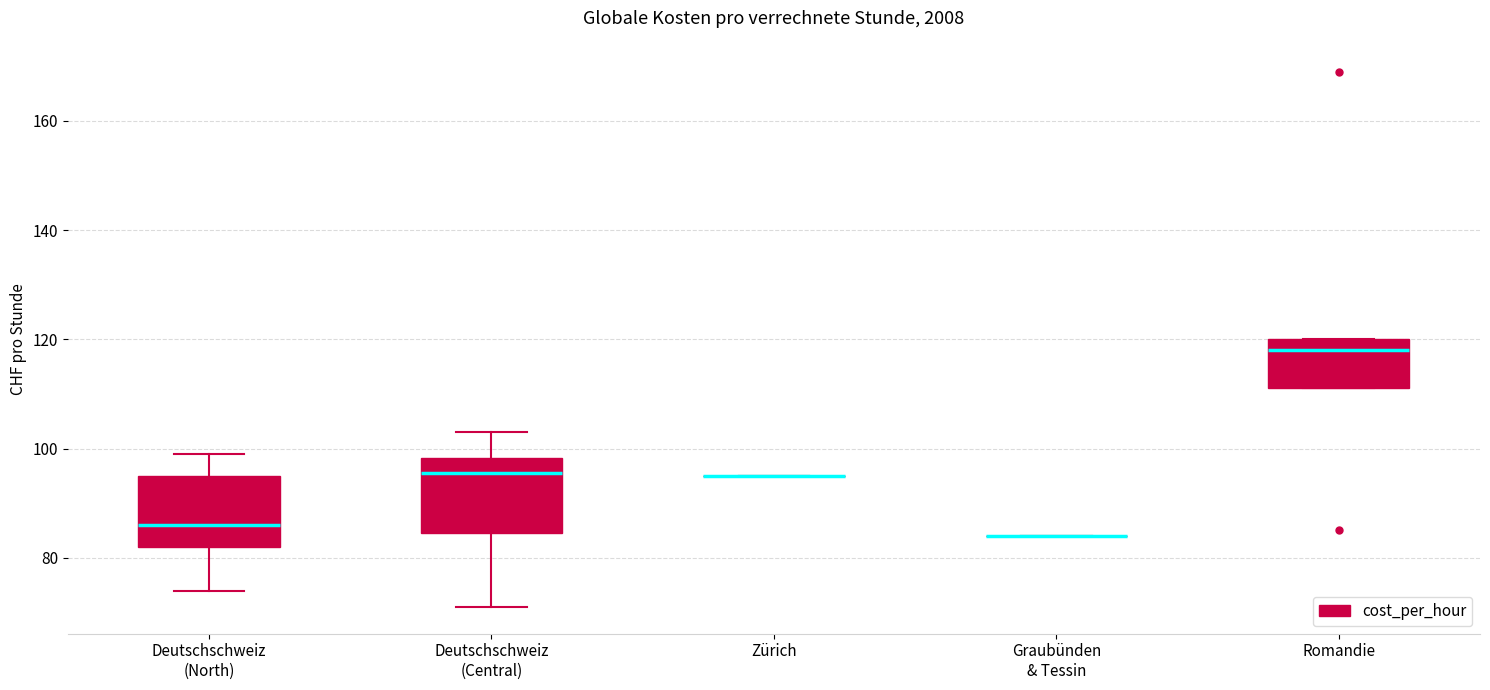

Reading left to right, transcribe this box plot: for each box, give where its median line is, the range the box spans, and where its two whiskers end, as read against the y-axis. The values are not printed on the chart, so give them approximately, as read against the axis.

Deutschschweiz (North): median 86, box 82 to 96, whiskers 74 to 100
Deutschschweiz (Central): median 96, box 84 to 98, whiskers 72 to 104
Zürich: box collapsed to a line at 96, whiskers 96 to 96
Graubünden & Tessin: box collapsed to a line at 84, whiskers 84 to 84
Romandie: median 118, box 112 to 120, whiskers 112 to 120